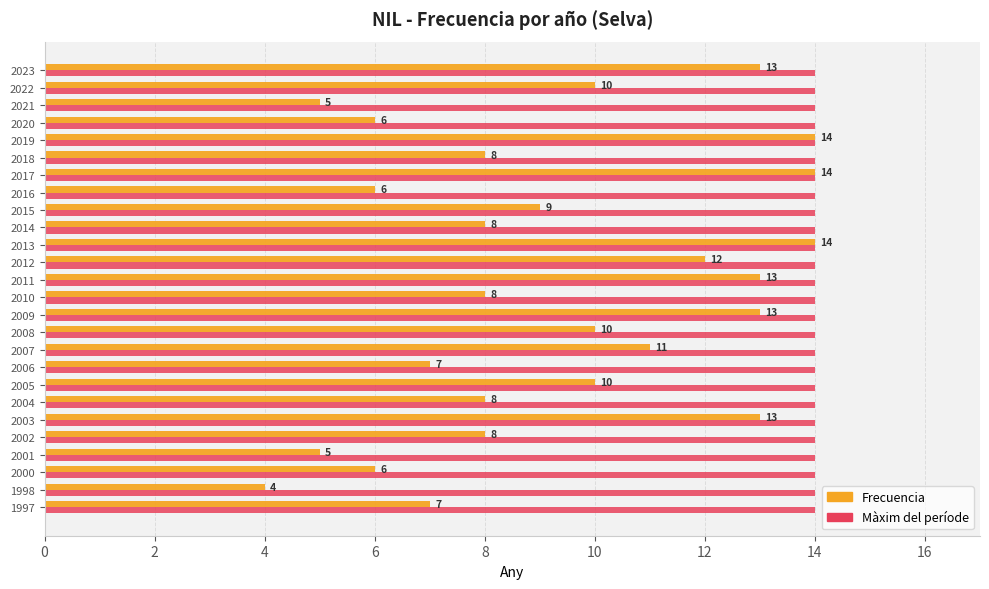

Which category has the lowest value across all series?

1998